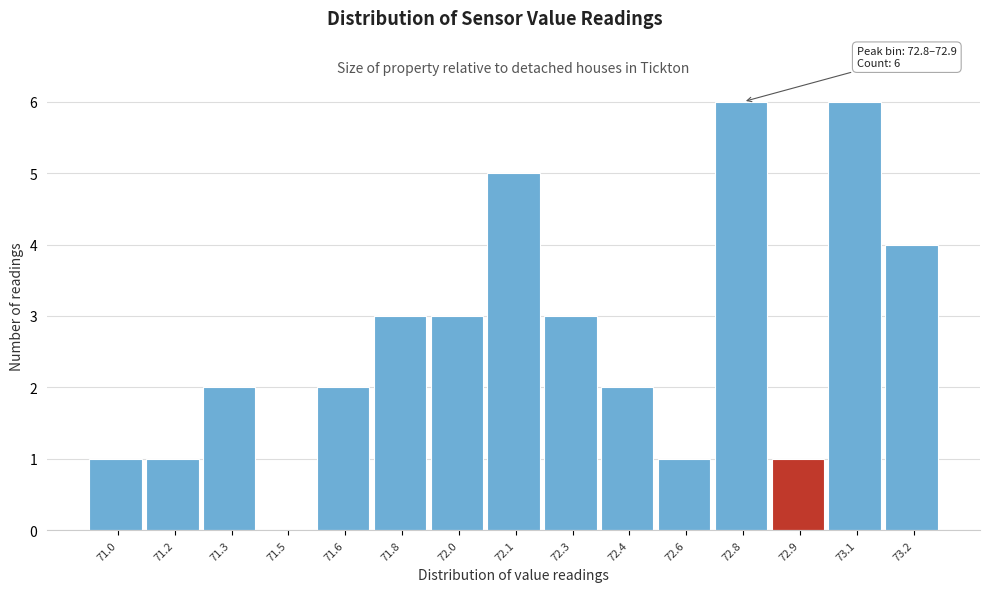

Reading left to right, transcribe all the data shown in this chart.

71.0=1	71.2=1	71.3=2	71.5=0	71.6=2	71.8=3	72.0=3	72.1=5	72.3=3	72.4=2	72.6=1	72.8=6	72.9=1	73.1=6	73.2=4